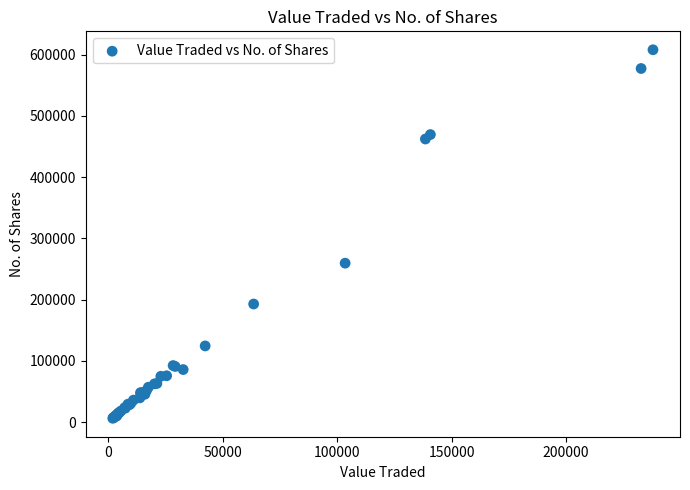

What Y value in the scatter plot is closest to 307129?

259595